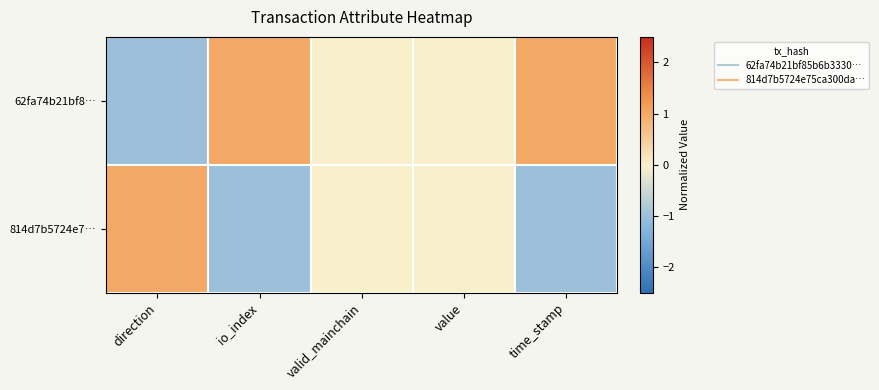

List the series in order of their overall mean, lowest first.

814d7b5724e7…, 62fa74b21bf8…